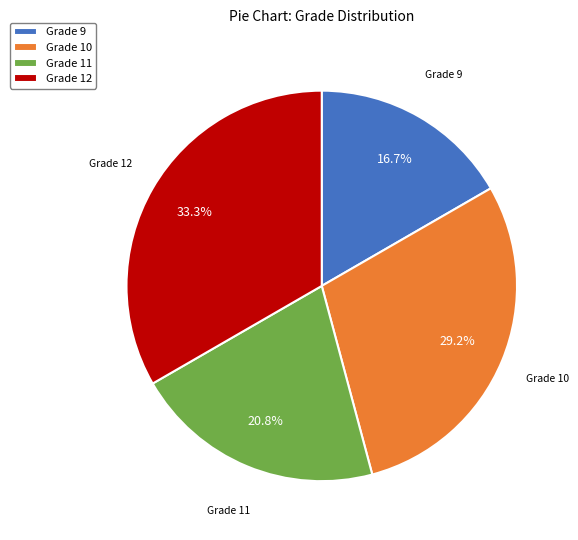

Rank the categories by value from highest to lowest.

Grade 12, Grade 10, Grade 11, Grade 9